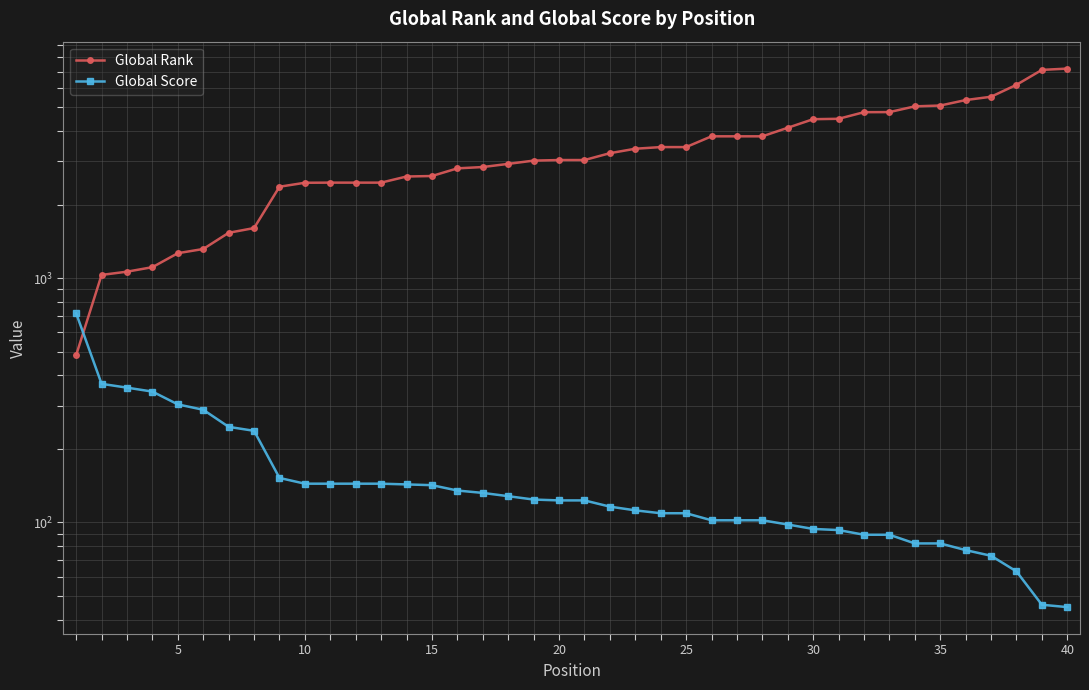

What is the value of the Global Score point at the 14th from the left?

143